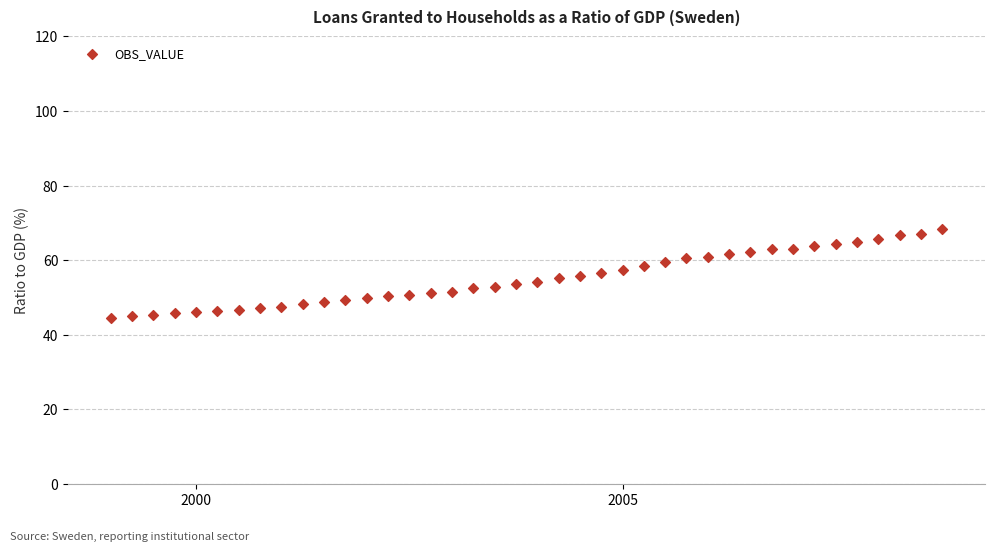

What is the range of Y values (max minus min)?

23.7